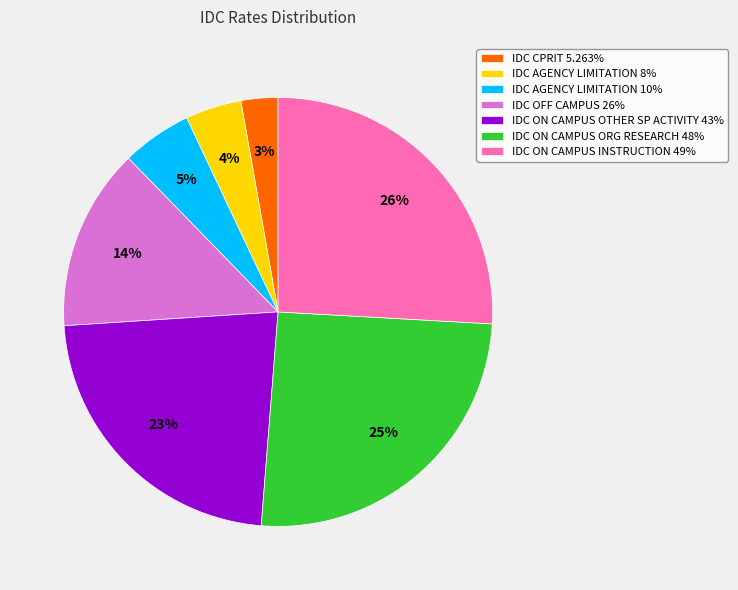

Is it true that IDC ON CAMPUS ORG RESEARCH 48% is 13% of the pie?

False